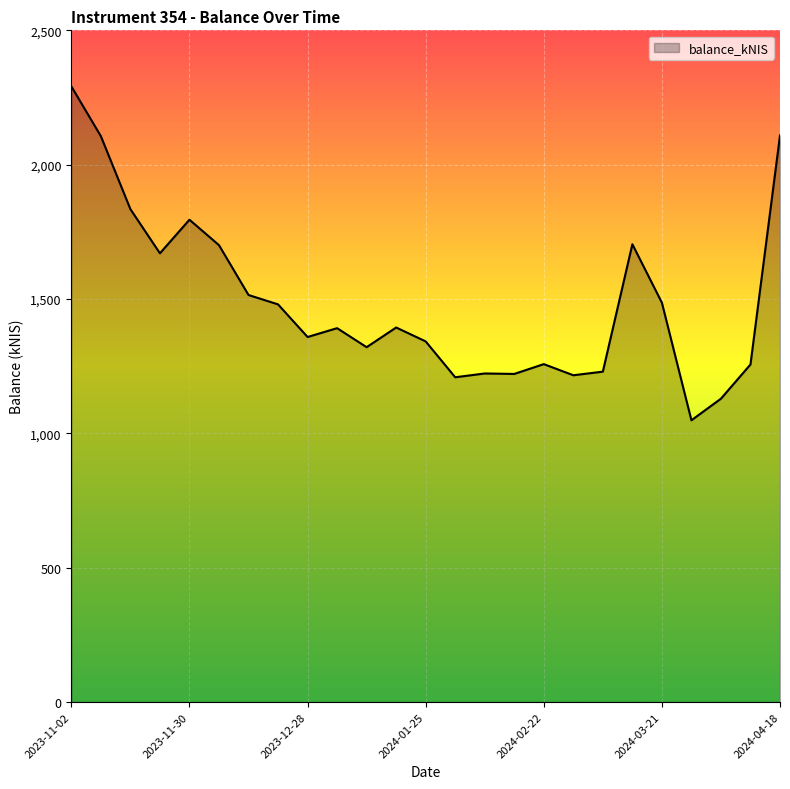

What is the difference between the maximum and minimum values?

1242.7